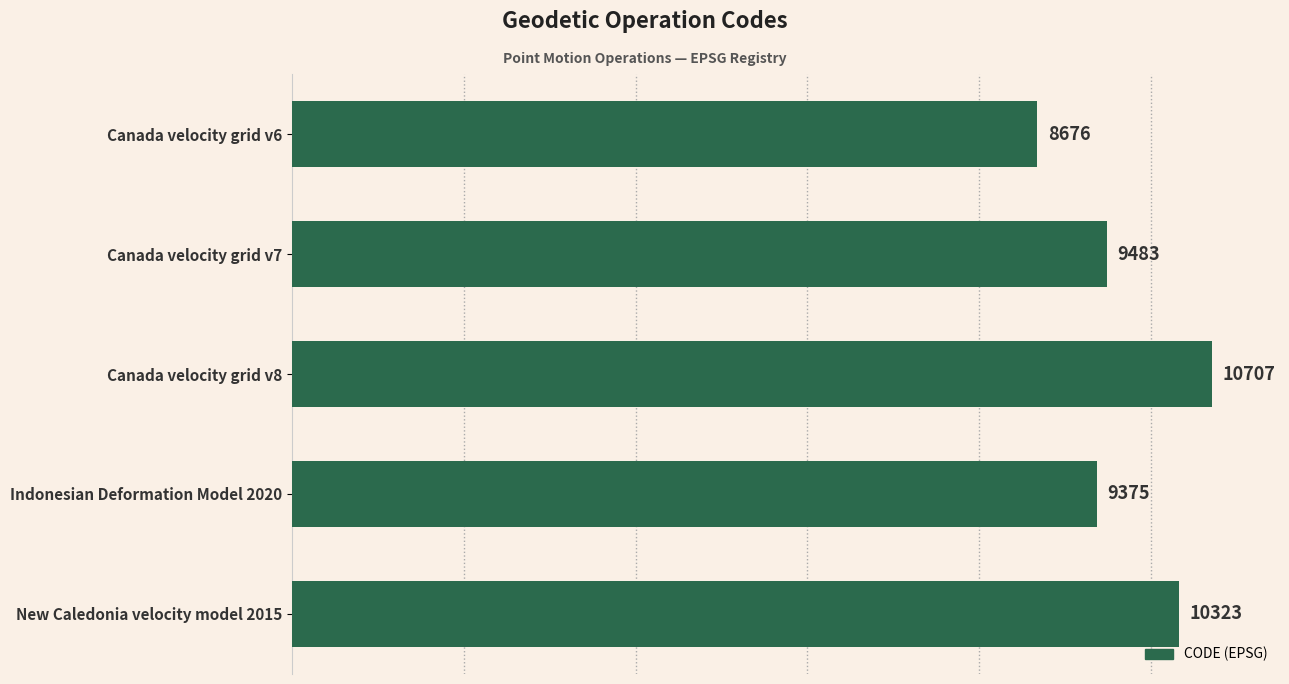

Is it true that the value at Indonesian Deformation Model 2020 is 9375?

True